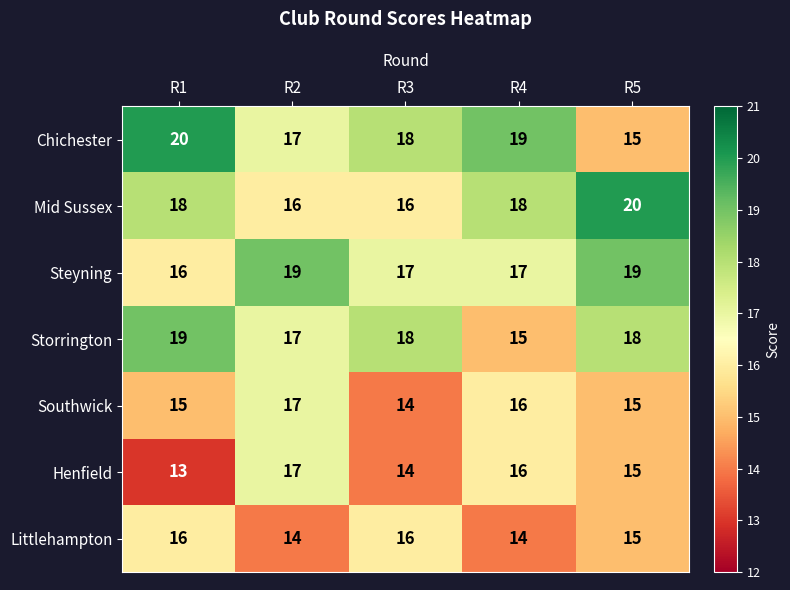

What is the lowest value of the Southwick series?

14